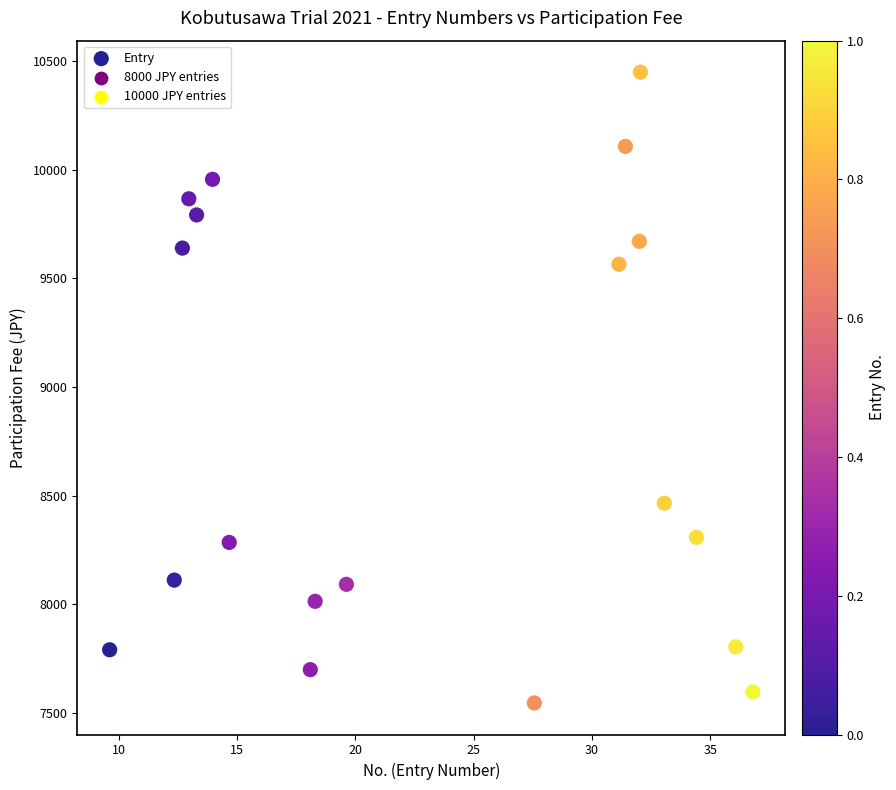

What Y value in the scatter plot is closest to 8997?

8465.6